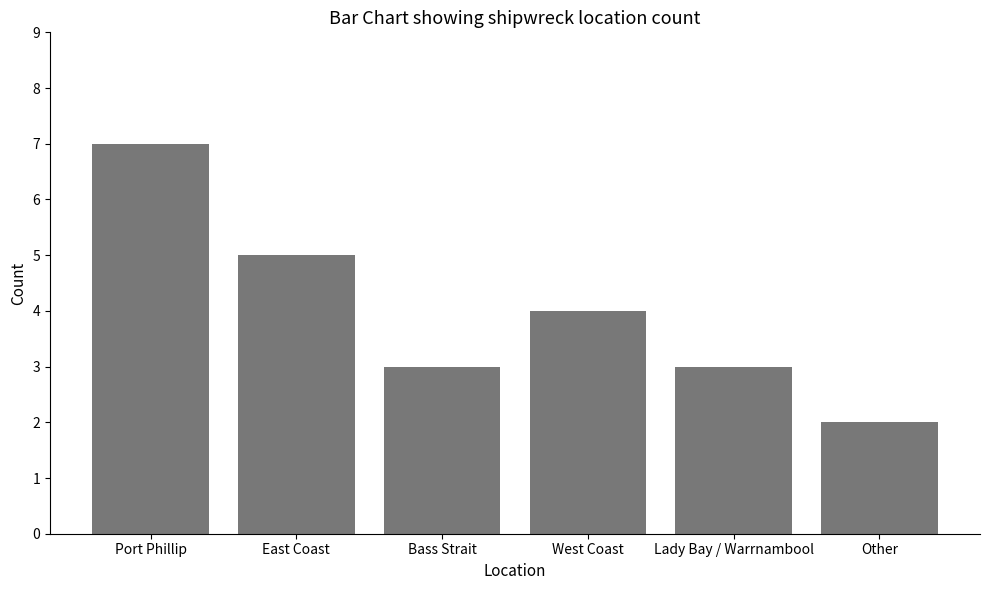

Reading left to right, transcribe all the data shown in this chart.

7	5	3	4	3	2